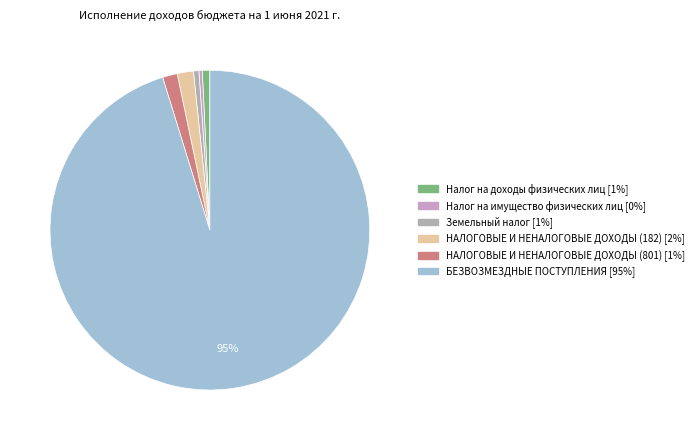

Between Налог на доходы физических лиц and НАЛОГОВЫЕ И НЕНАЛОГОВЫЕ ДОХОДЫ (182), which is larger?

НАЛОГОВЫЕ И НЕНАЛОГОВЫЕ ДОХОДЫ (182)